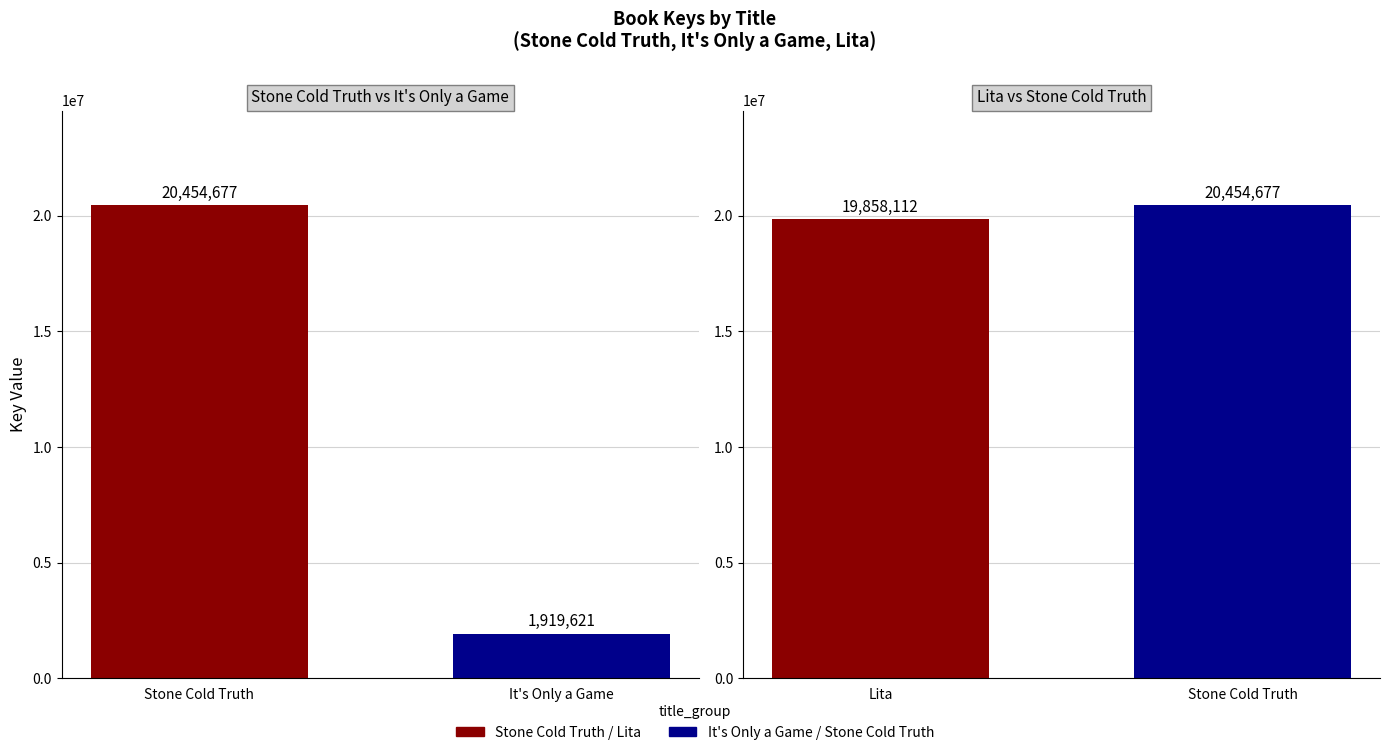

Reading left to right, extract all data points from this chart.

20454677	1919621	19858112